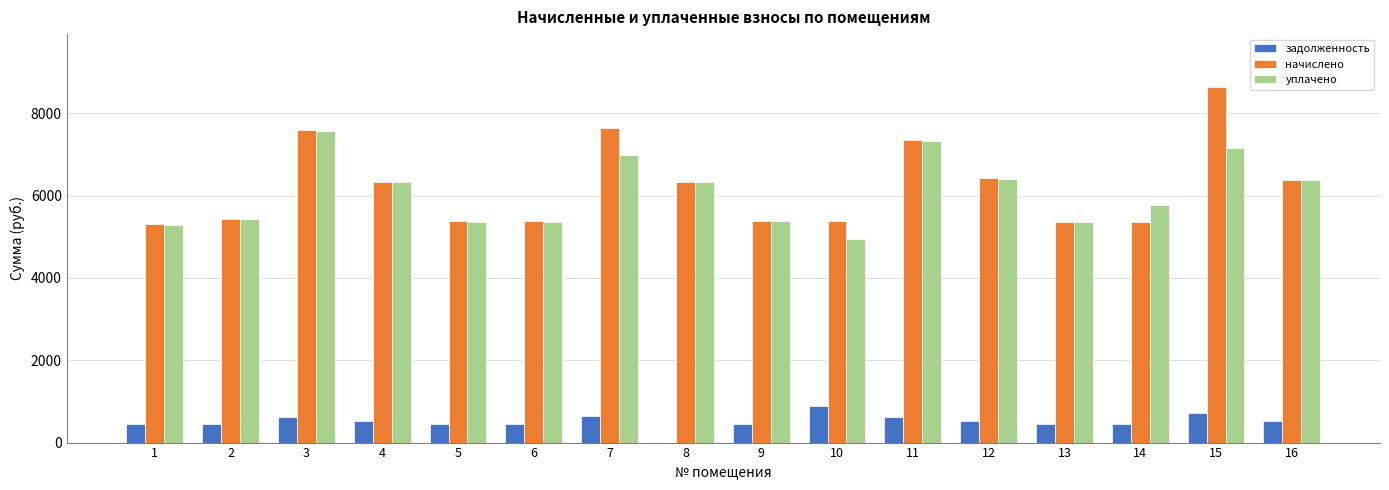

How many distinct data groups are displayed?

3